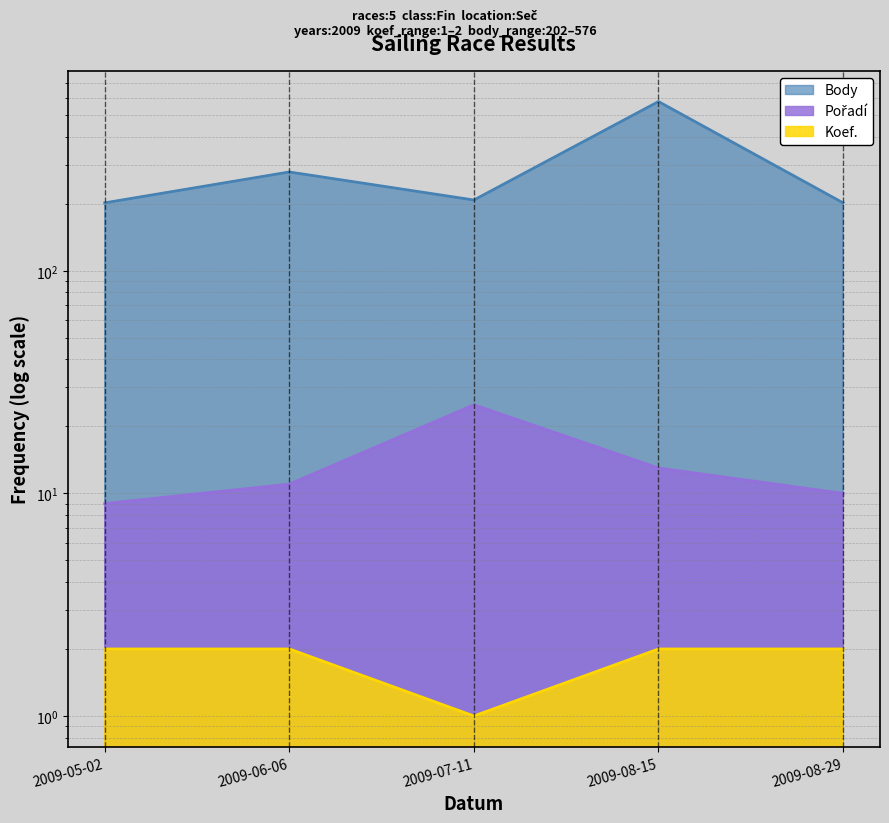

How many values in the Pořadí series are below 11?

2